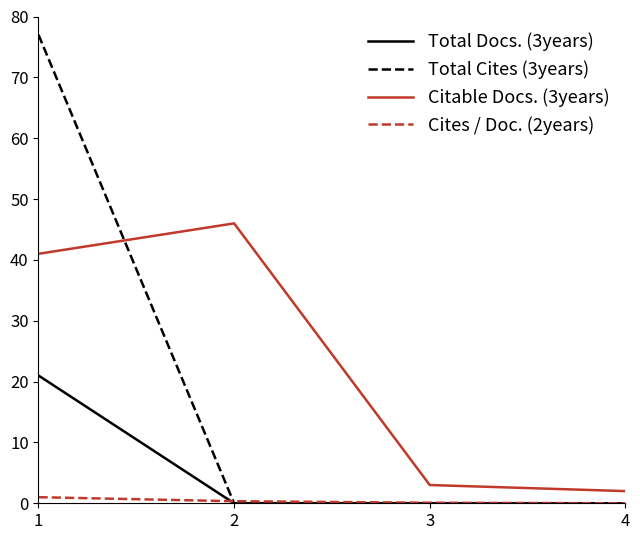

Does the chart have visible grid lines?

No